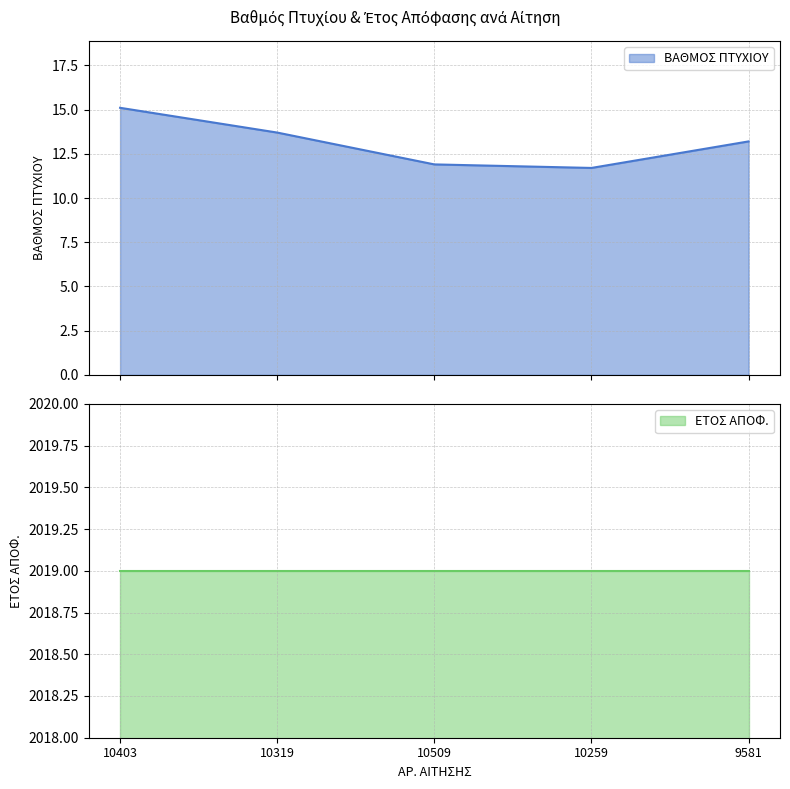

List the labels in order of value, largest first.

10403, 10319, 9581, 10509, 10259